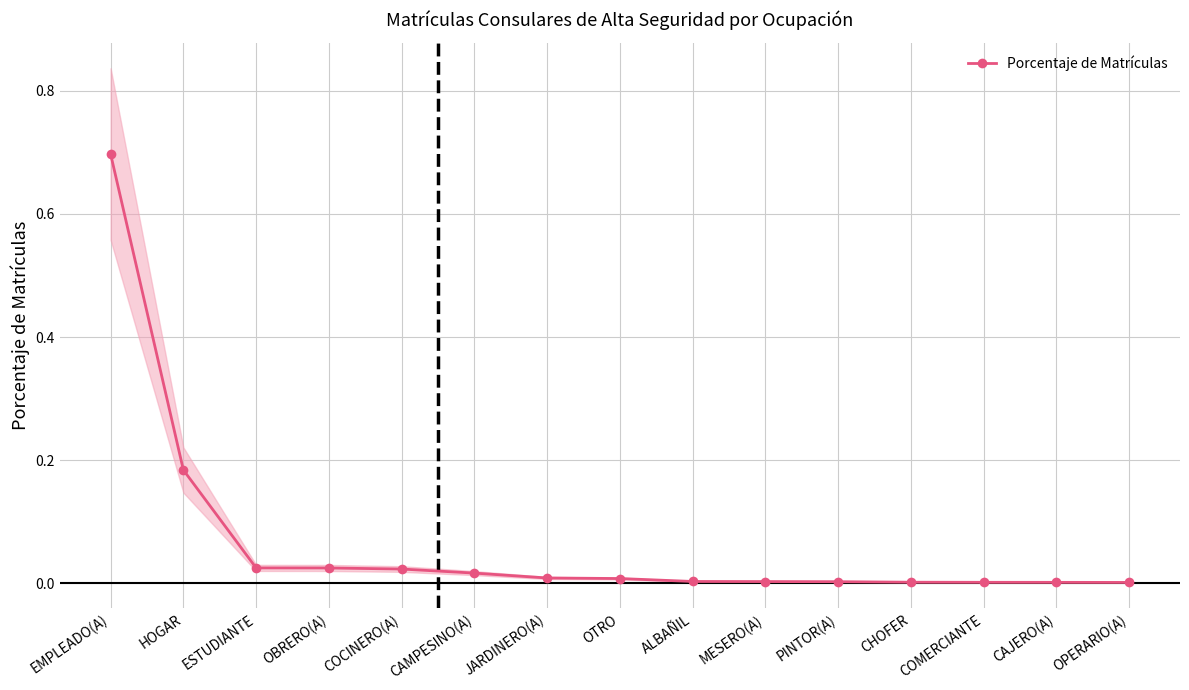

Is this an area chart (filled region under the line)?

No